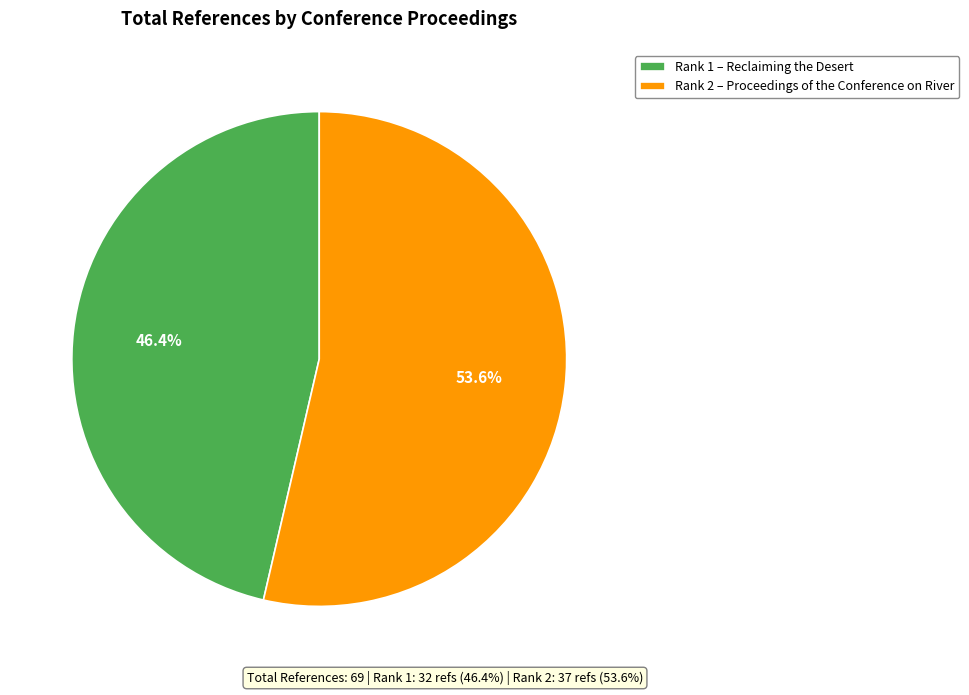

How many slices are in this pie chart?

2